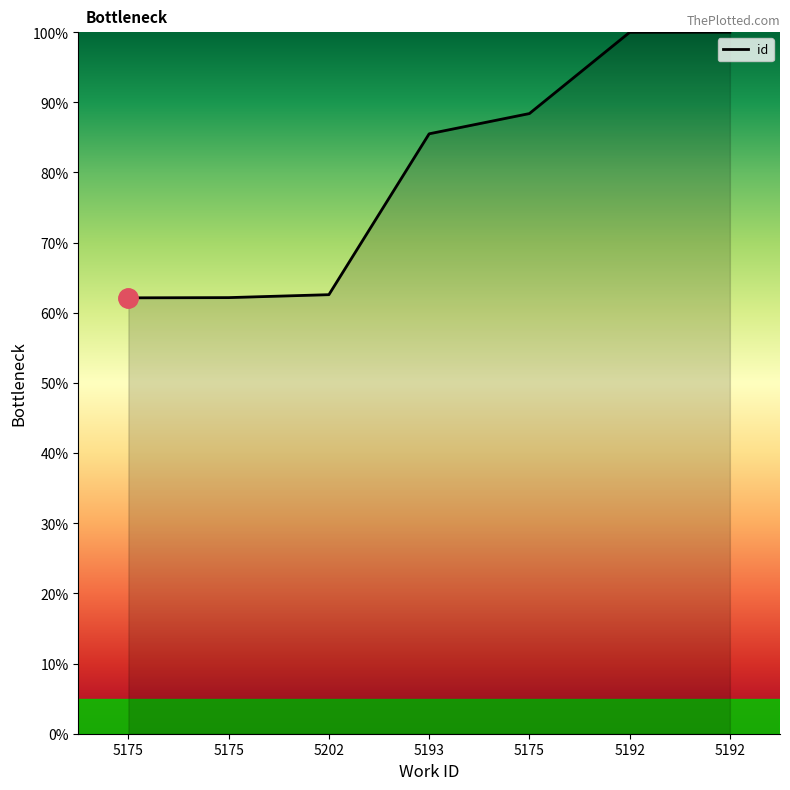

Is this an area chart (filled region under the line)?

Yes